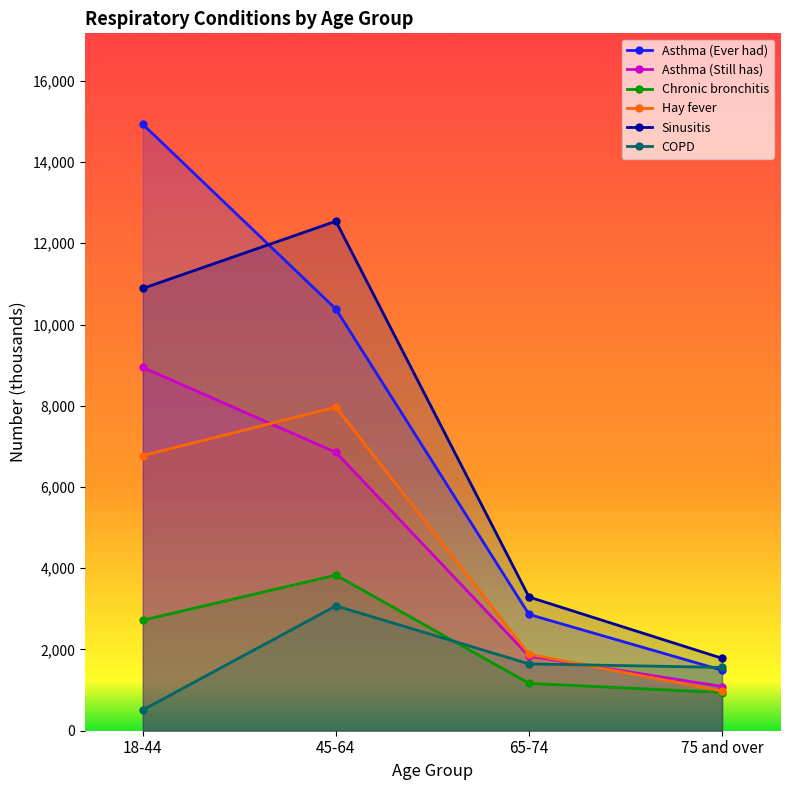

The value of COPD at 75 and over is 1558. True or false?

True